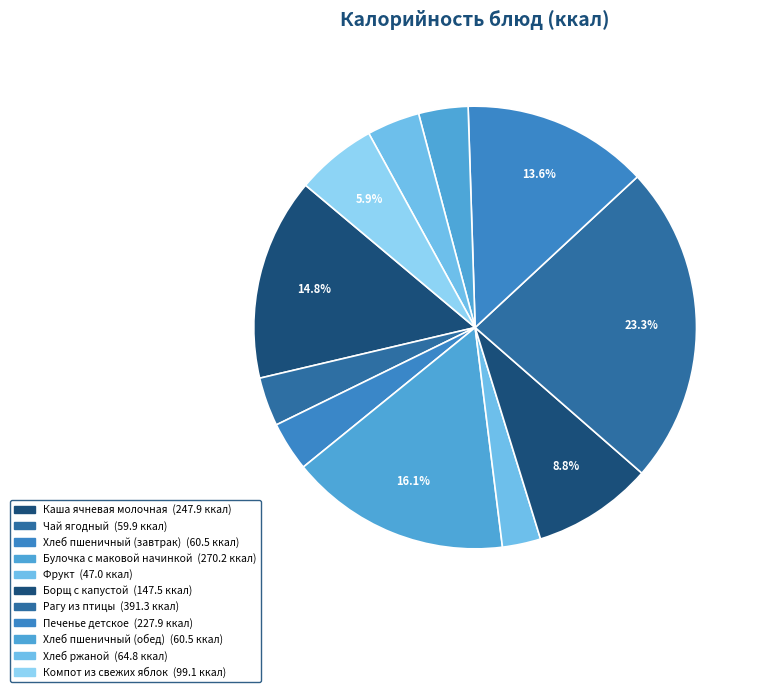

Does any single category account for the majority?

No